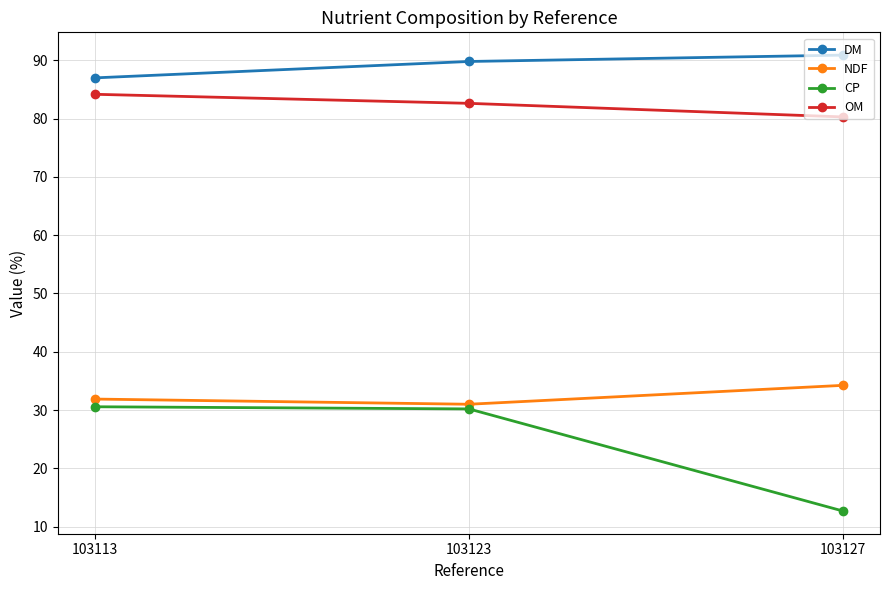

Which series has the widest spread of values?

CP